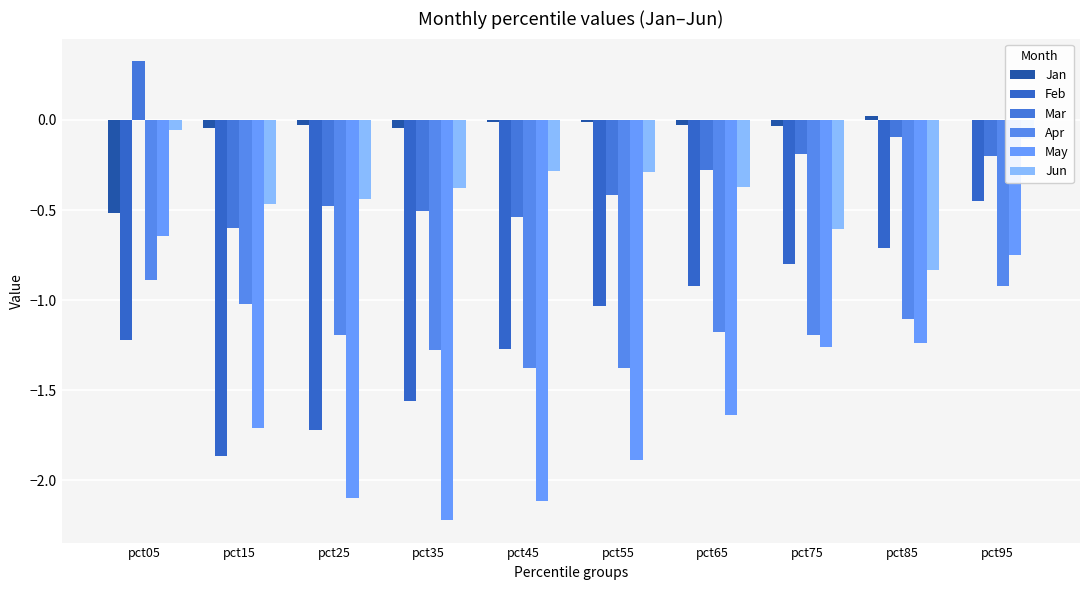

How many groups of bars are there?

10